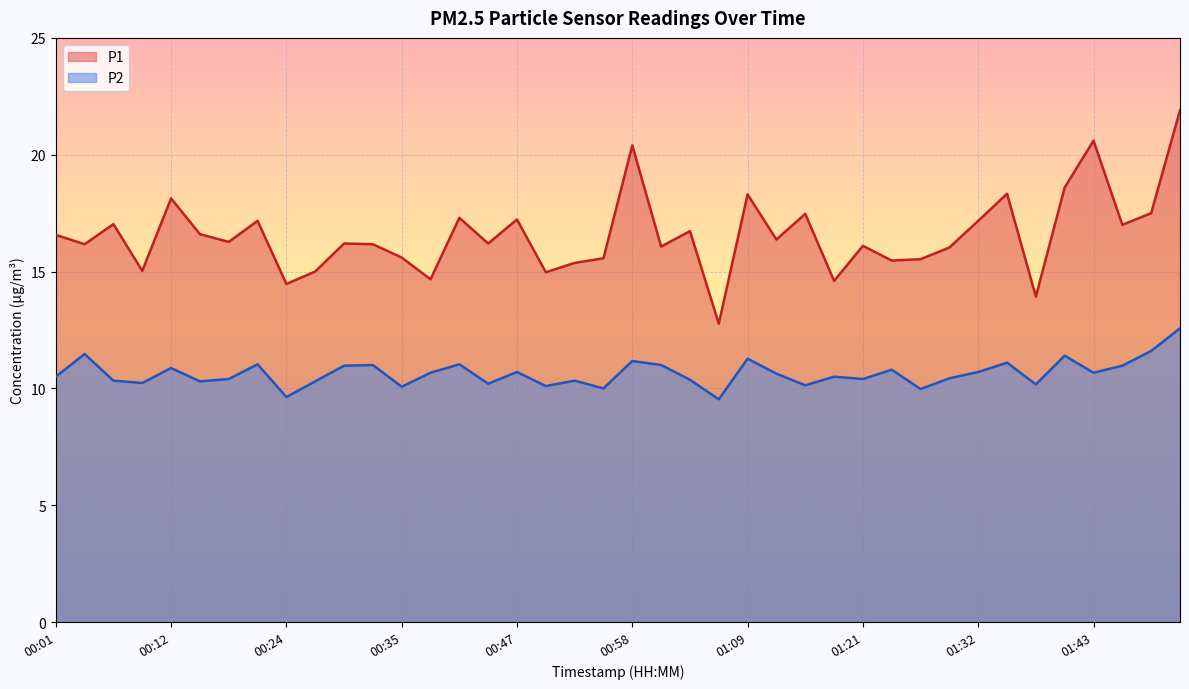

How many values in the P2 series are below 10?

3